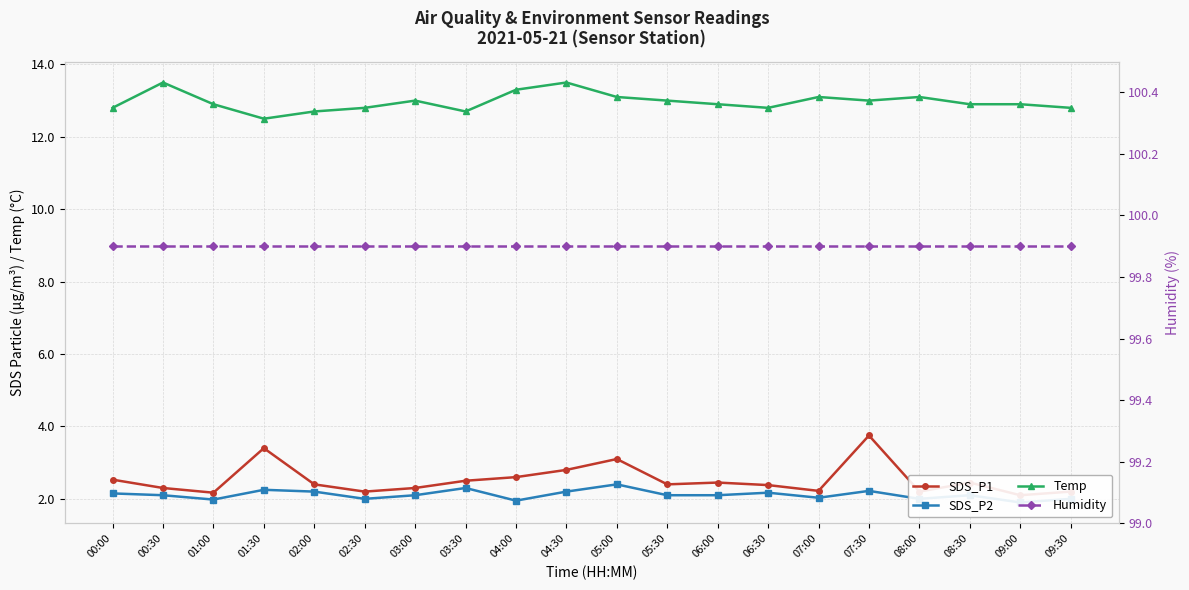

What is the approximate value of Humidity at 00:00?

99.9